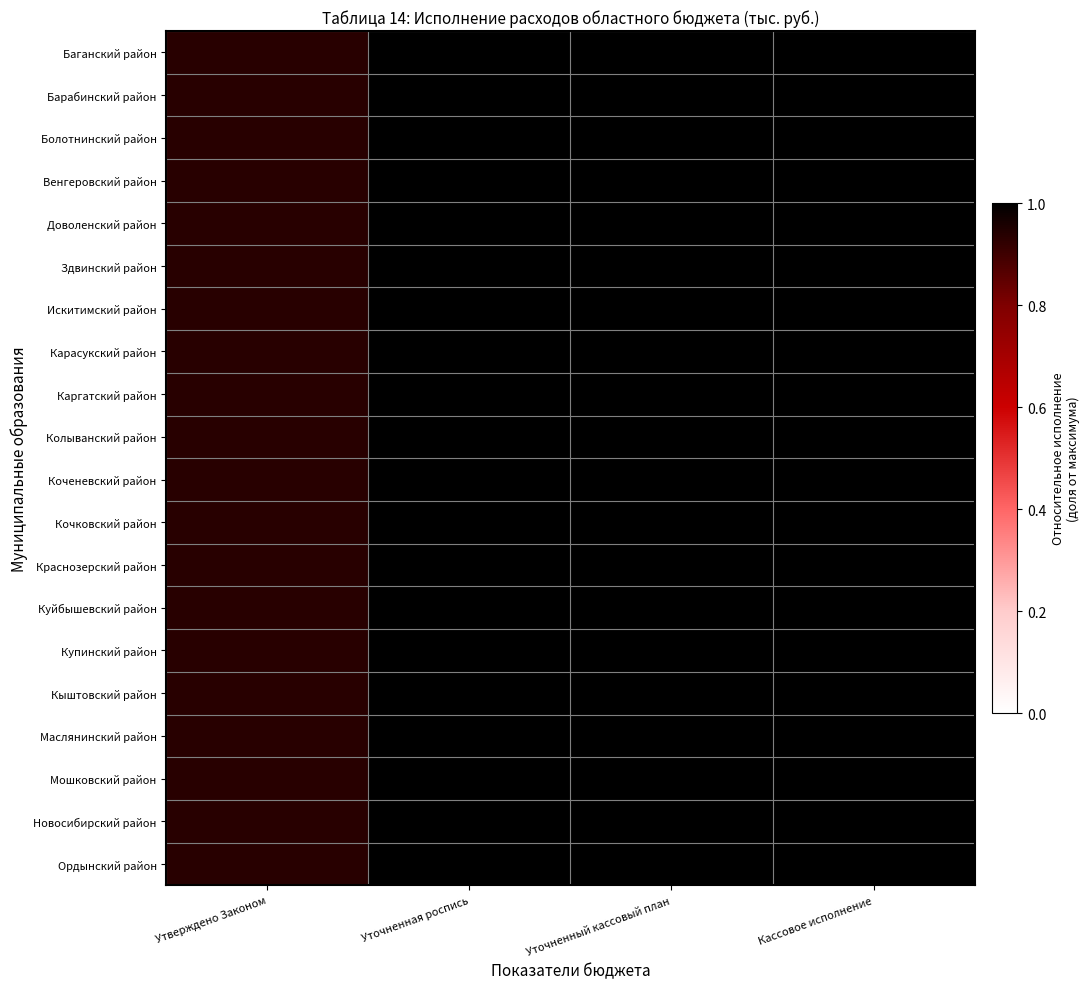

Reading left to right, list all the values displayed in this chart.

Баганский район: Утверждено Законом=0.9	Уточненная роспись=1.0	Уточненный кассовый план=1.0	Кассовое исполнение=1.0
Барабинский район: Утверждено Законом=0.9	Уточненная роспись=1.0	Уточненный кассовый план=1.0	Кассовое исполнение=1.0
Болотнинский район: Утверждено Законом=0.9	Уточненная роспись=1.0	Уточненный кассовый план=1.0	Кассовое исполнение=1.0
Венгеровский район: Утверждено Законом=0.9	Уточненная роспись=1.0	Уточненный кассовый план=1.0	Кассовое исполнение=1.0
Доволенский район: Утверждено Законом=0.9	Уточненная роспись=1.0	Уточненный кассовый план=1.0	Кассовое исполнение=1.0
Здвинский район: Утверждено Законом=0.9	Уточненная роспись=1.0	Уточненный кассовый план=1.0	Кассовое исполнение=1.0
Искитимский район: Утверждено Законом=0.9	Уточненная роспись=1.0	Уточненный кассовый план=1.0	Кассовое исполнение=1.0
Карасукский район: Утверждено Законом=0.9	Уточненная роспись=1.0	Уточненный кассовый план=1.0	Кассовое исполнение=1.0
Каргатский район: Утверждено Законом=0.9	Уточненная роспись=1.0	Уточненный кассовый план=1.0	Кассовое исполнение=1.0
Колыванский район: Утверждено Законом=0.9	Уточненная роспись=1.0	Уточненный кассовый план=1.0	Кассовое исполнение=1.0
Коченевский район: Утверждено Законом=0.9	Уточненная роспись=1.0	Уточненный кассовый план=1.0	Кассовое исполнение=1.0
Кочковский район: Утверждено Законом=0.9	Уточненная роспись=1.0	Уточненный кассовый план=1.0	Кассовое исполнение=1.0
Краснозерский район: Утверждено Законом=0.9	Уточненная роспись=1.0	Уточненный кассовый план=1.0	Кассовое исполнение=1.0
Куйбышевский район: Утверждено Законом=0.9	Уточненная роспись=1.0	Уточненный кассовый план=1.0	Кассовое исполнение=1.0
Купинский район: Утверждено Законом=0.9	Уточненная роспись=1.0	Уточненный кассовый план=1.0	Кассовое исполнение=1.0
Кыштовский район: Утверждено Законом=0.9	Уточненная роспись=1.0	Уточненный кассовый план=1.0	Кассовое исполнение=1.0
Маслянинский район: Утверждено Законом=0.9	Уточненная роспись=1.0	Уточненный кассовый план=1.0	Кассовое исполнение=1.0
Мошковский район: Утверждено Законом=0.9	Уточненная роспись=1.0	Уточненный кассовый план=1.0	Кассовое исполнение=1.0
Новосибирский район: Утверждено Законом=0.9	Уточненная роспись=1.0	Уточненный кассовый план=1.0	Кассовое исполнение=1.0
Ордынский район: Утверждено Законом=0.9	Уточненная роспись=1.0	Уточненный кассовый план=1.0	Кассовое исполнение=1.0